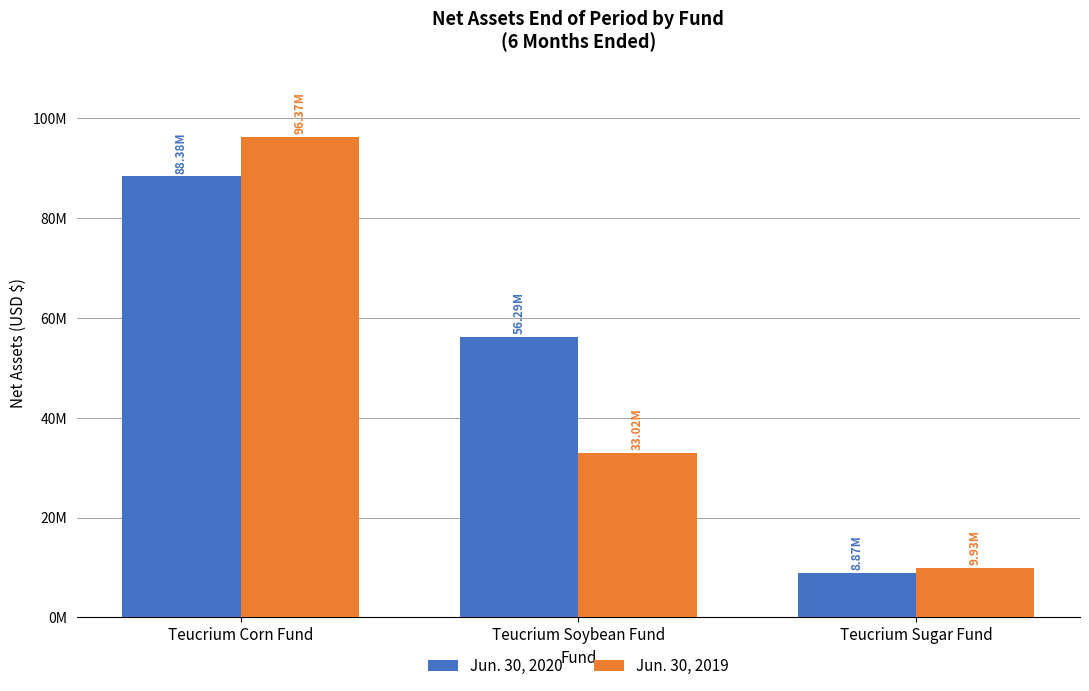

At which label is Jun. 30, 2020 closest to 48625518?

Teucrium Soybean Fund